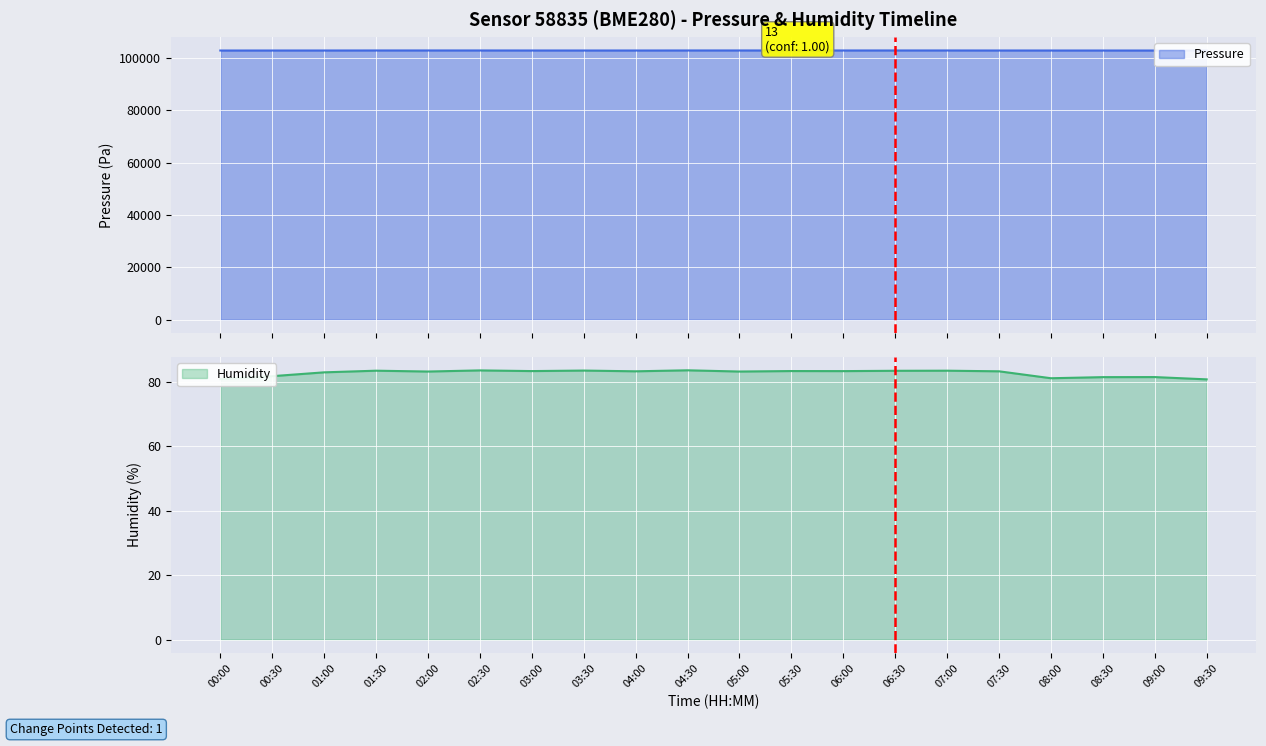

At which category does pressure reach its first local valley?

04:00